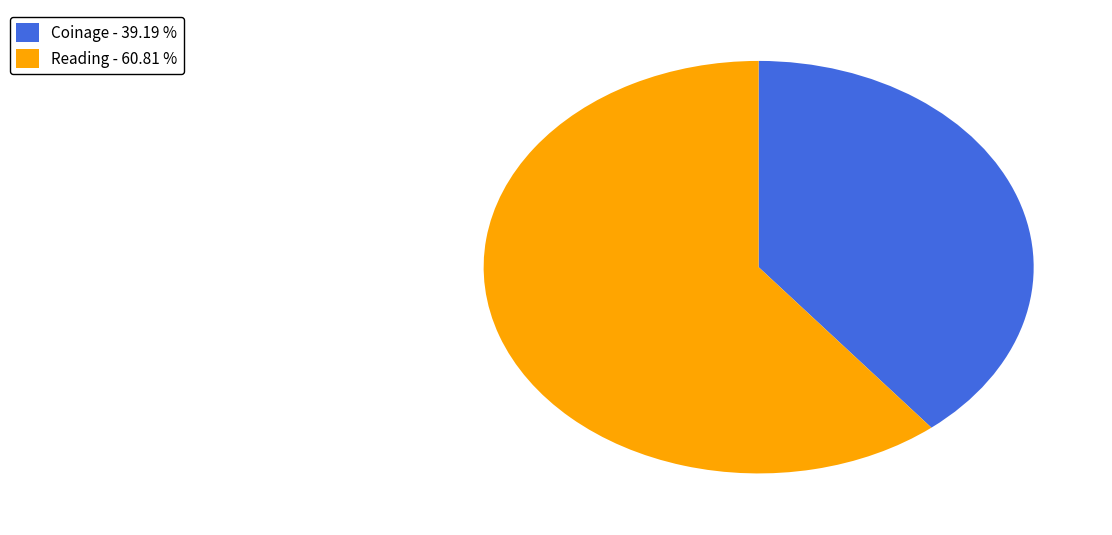

Is the sum of Reading and Coinage greater than half?

Yes